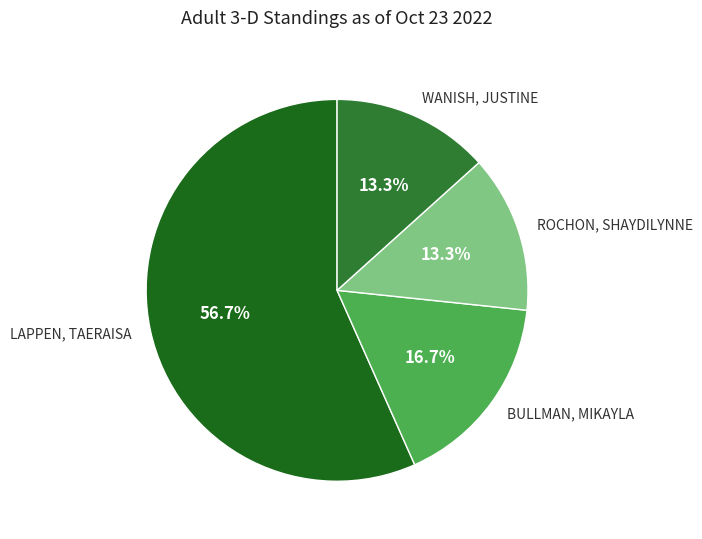

Which has a higher value, BULLMAN, MIKAYLA or LAPPEN, TAERAISA?

LAPPEN, TAERAISA